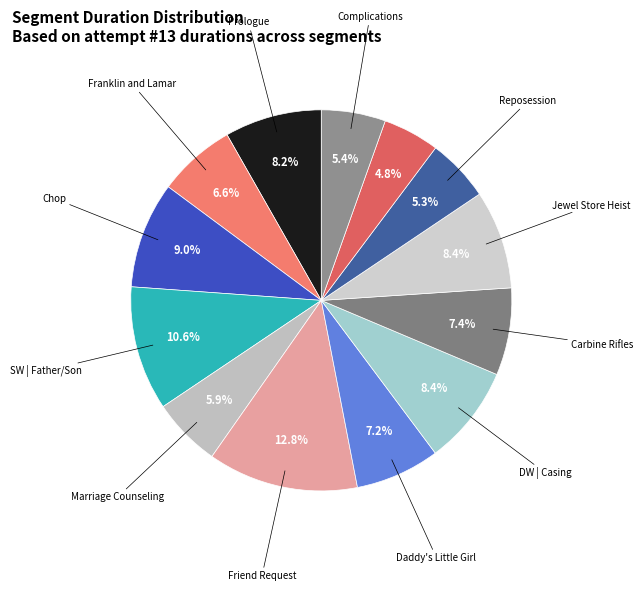

Rank the categories by value from lowest to highest.

Pulling Favors, Reposession, Complications, Marriage Counseling, Franklin and Lamar, Daddy's Little Girl, Carbine Rifles, Prologue, Jewel Store Heist, DW | Casing, Chop, SW | Father/Son, Friend Request